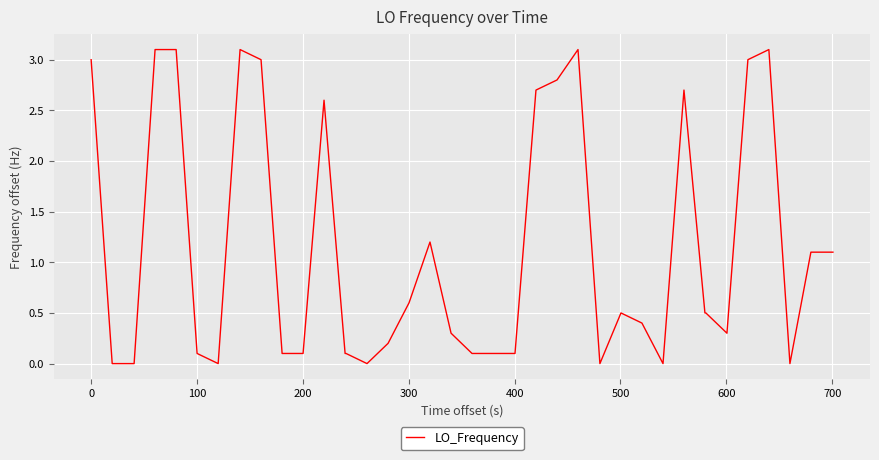

What is the difference between the maximum and minimum values?

3.1